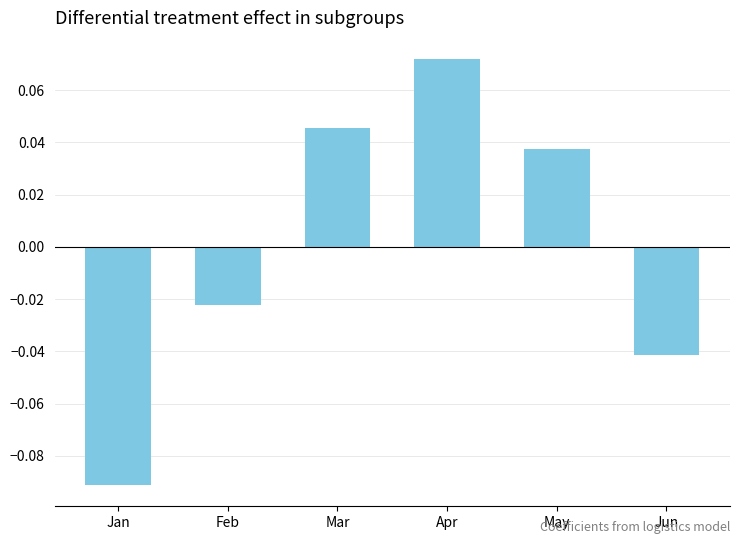

Which label corresponds to the smallest value in the chart?

Jan